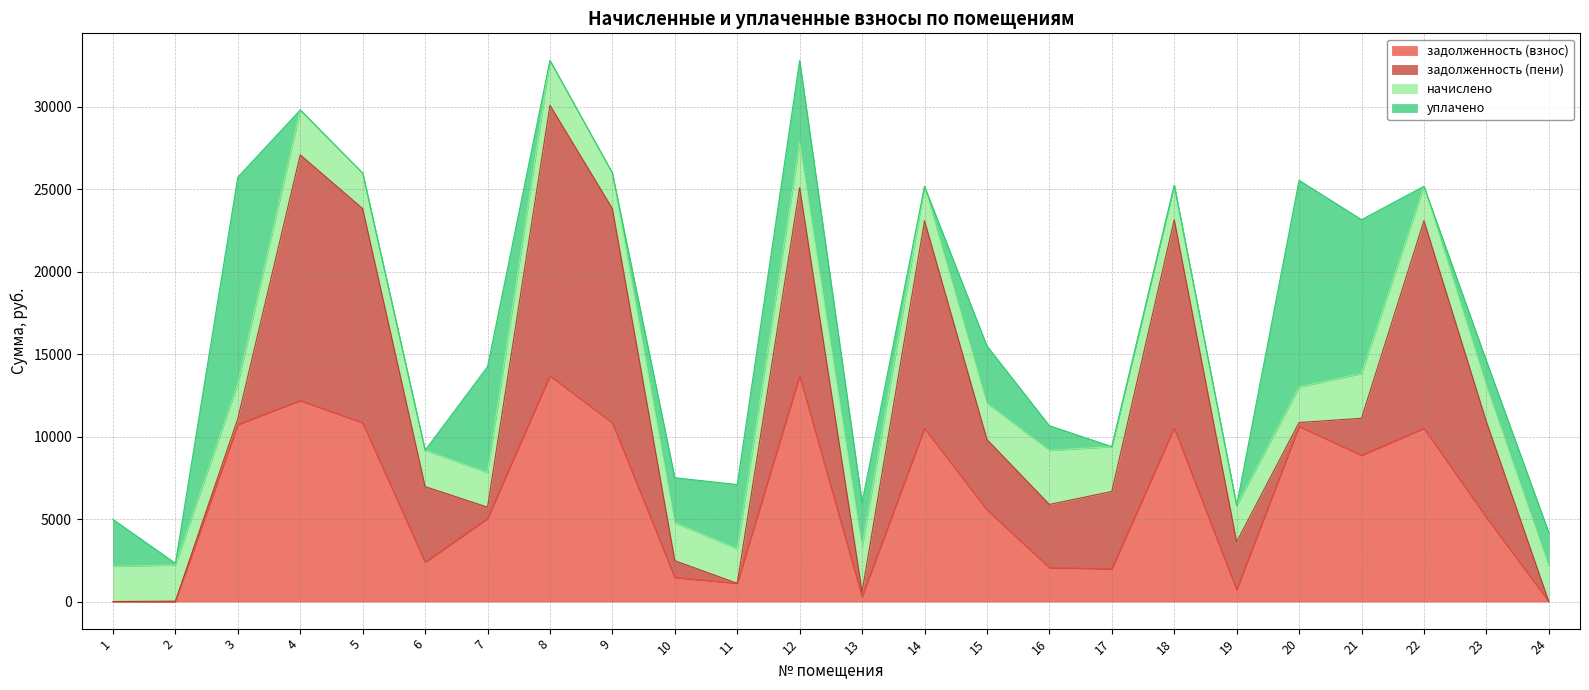

What is the difference between the maximum and minimum values in the задолженность (взнос) series?

13687.4